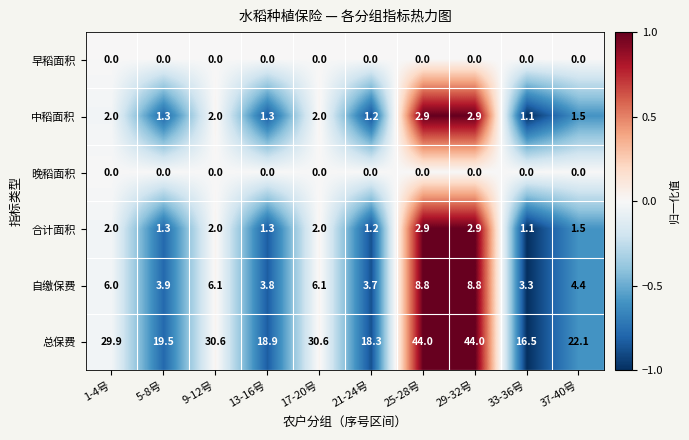

True or false: 合计面积 has a value of 2.0 at 17-20号.

True